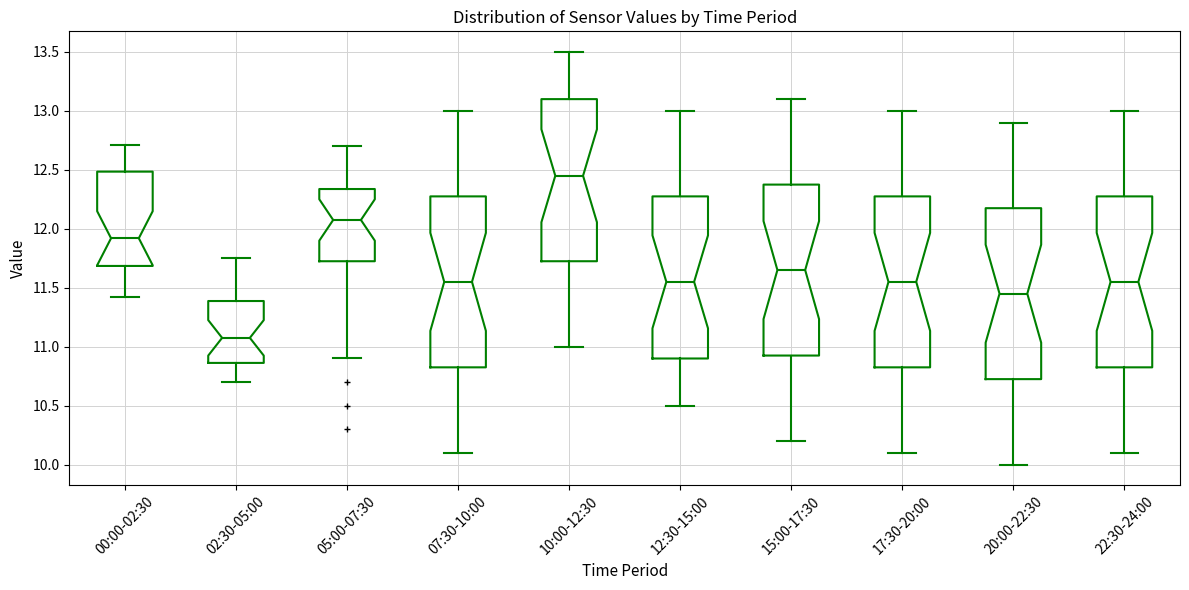

Where does the upper whisker of the box for 00:00-02:30 end on the y-axis? The values are not printed on the chart, so give them approximately, as read against the axis.

12.70